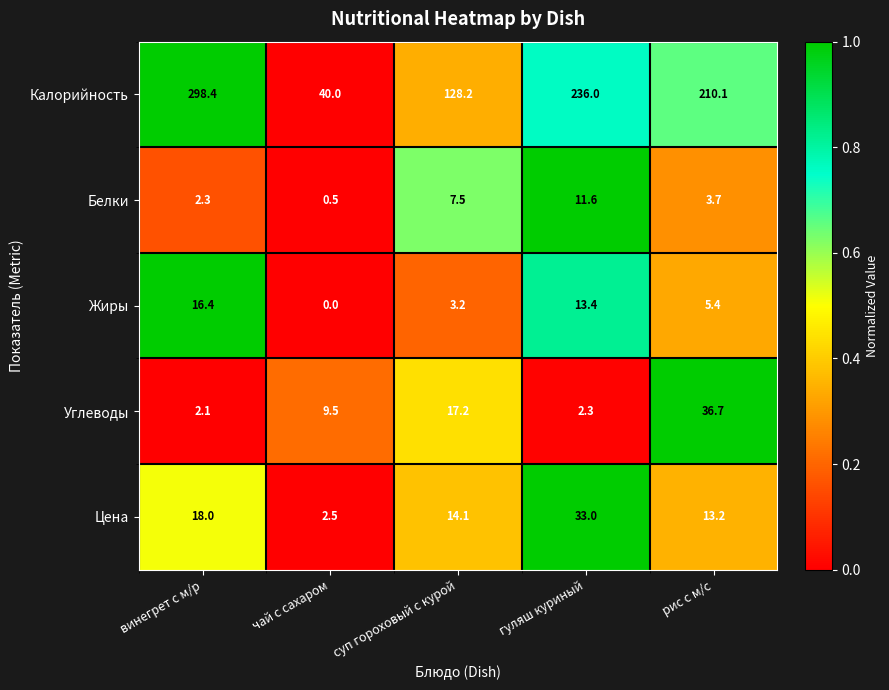

What is the total value across all series at рис с м/с?

269.1